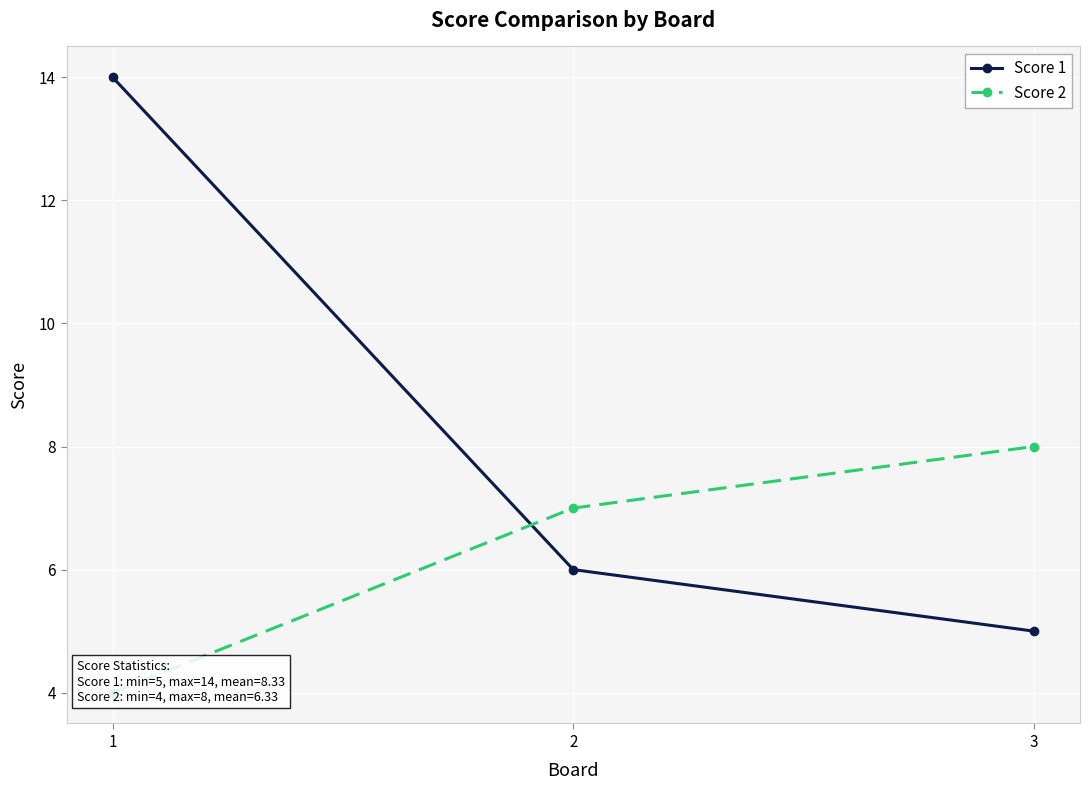

Reading left to right, extract all data points from this chart.

Score 1: 14	6	5
Score 2: 4	7	8